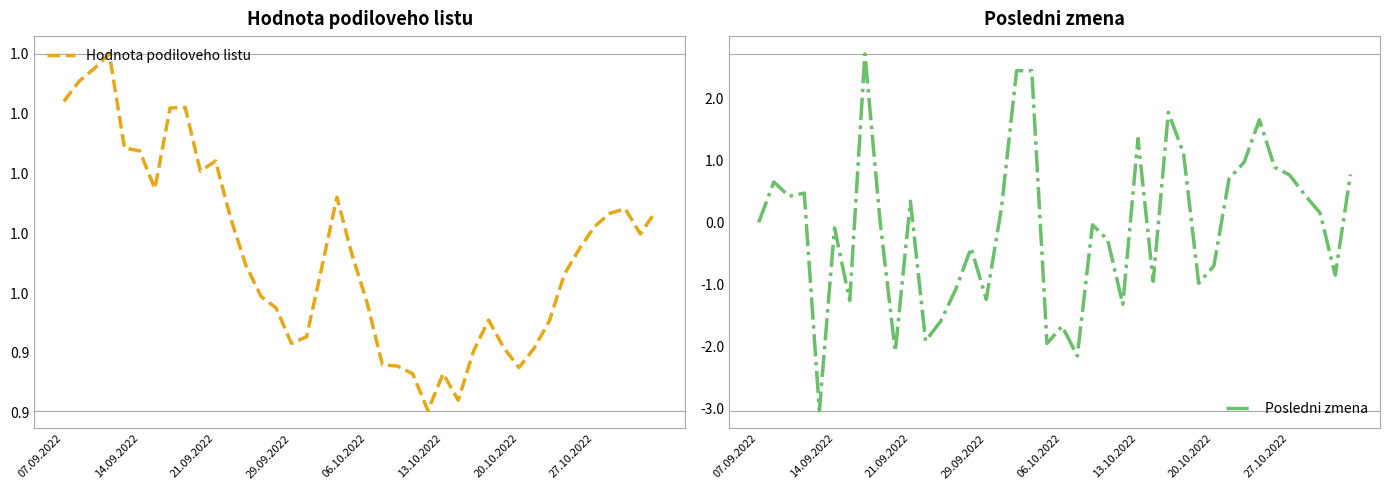

What position from the right is 27?

13